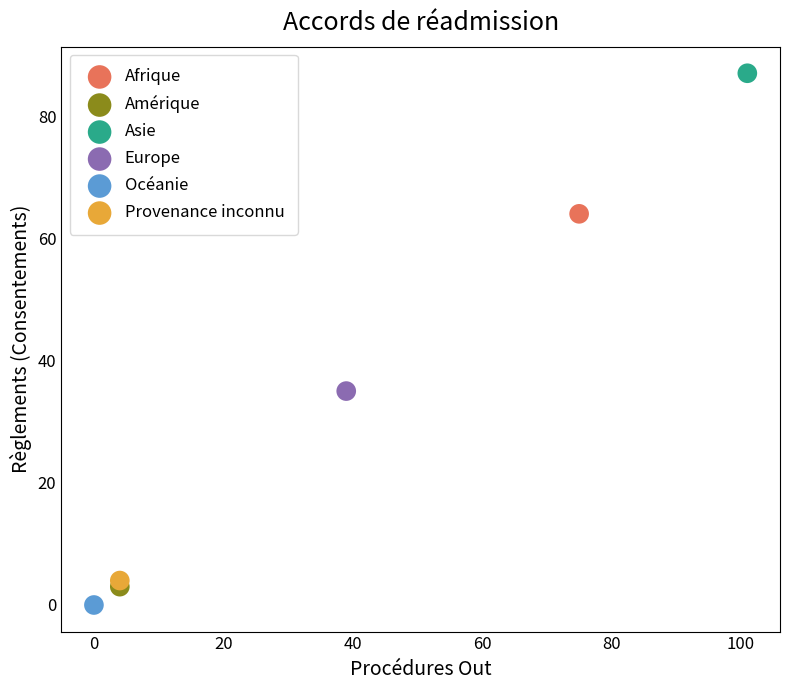

What are all the series names shown in the legend?

Afrique, Amérique, Asie, Europe, Océanie, Provenance inconnu